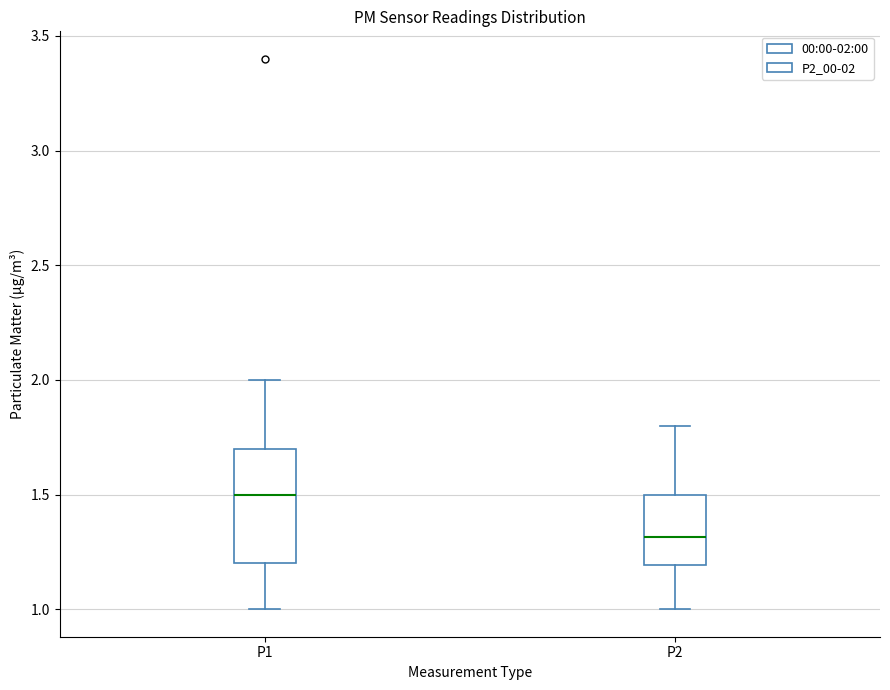

Which box is the tallest, from its lower edge to its upper edge?

P1